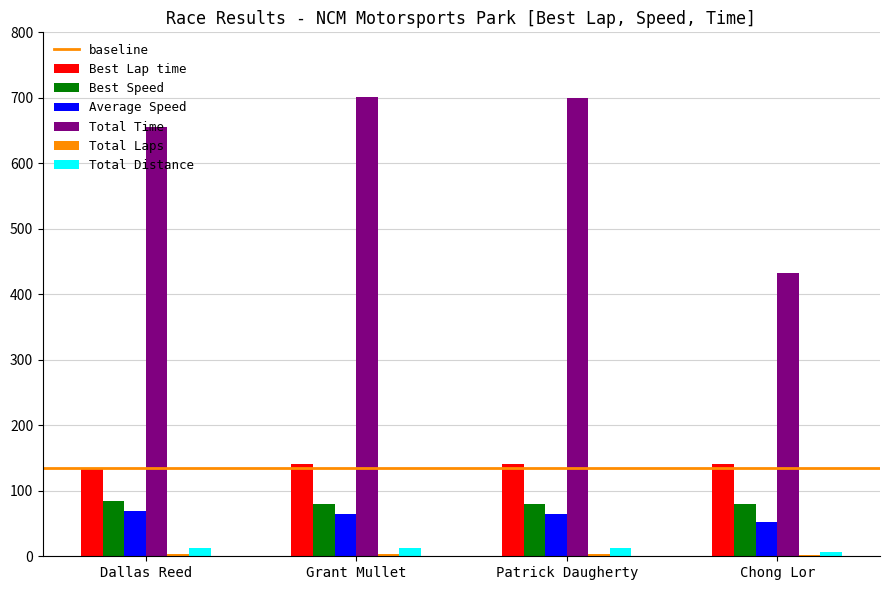

Are the bars horizontal?

No